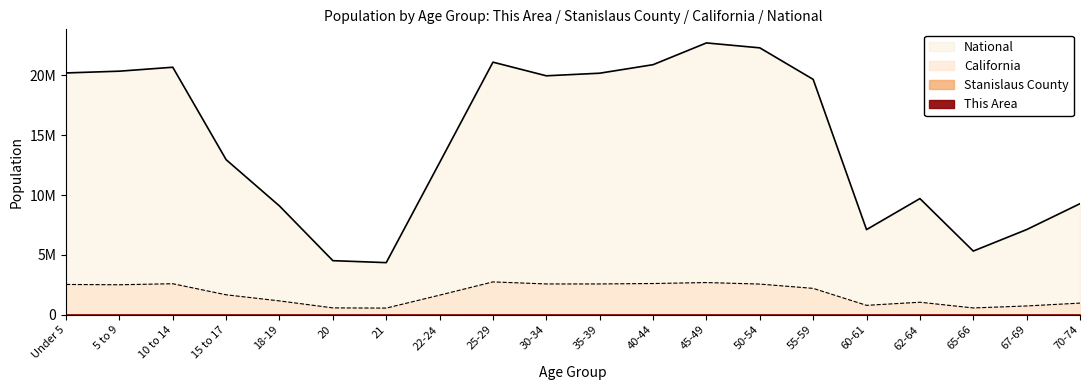

True or false: National has more than 1 points higher than both neighbors.

True